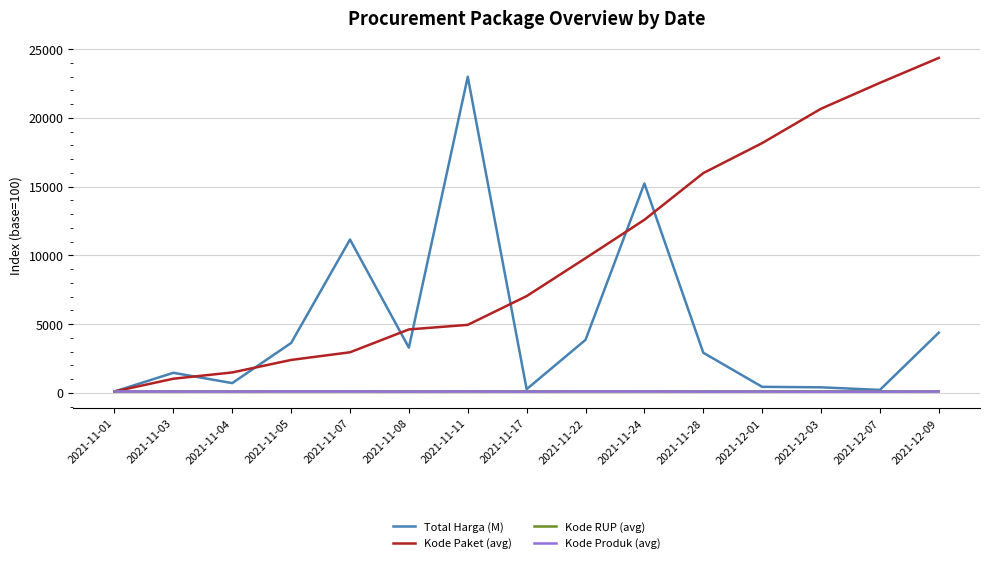

What is the smallest value displayed?

87.0